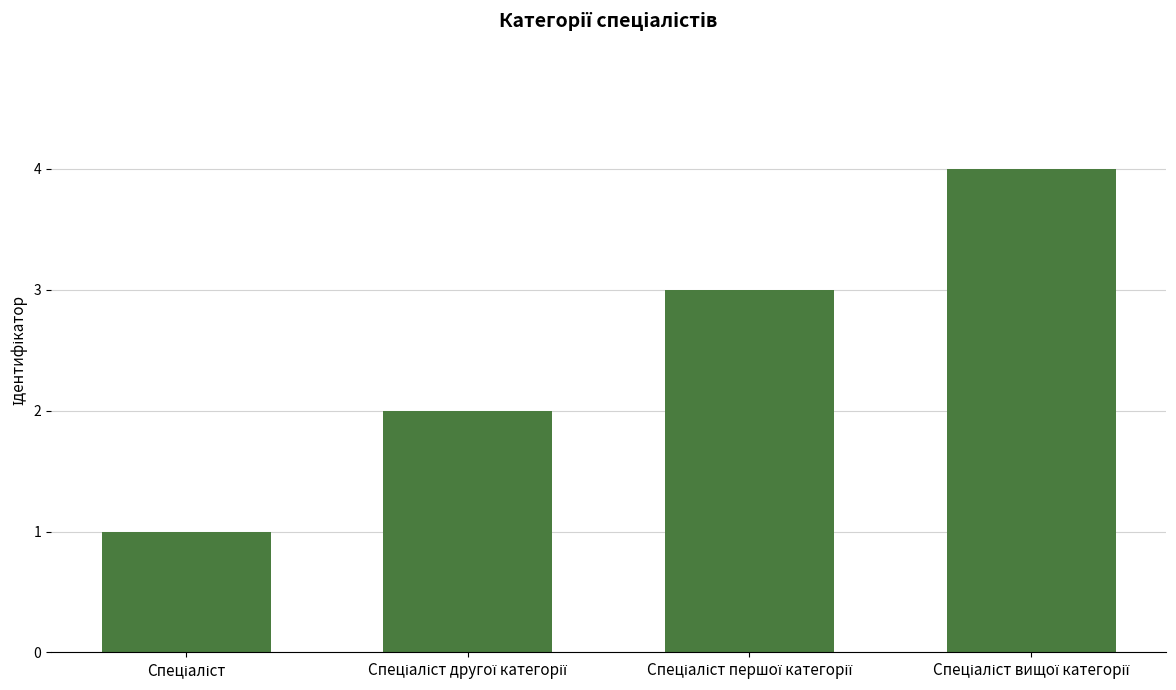

Does the chart contain any negative values?

No